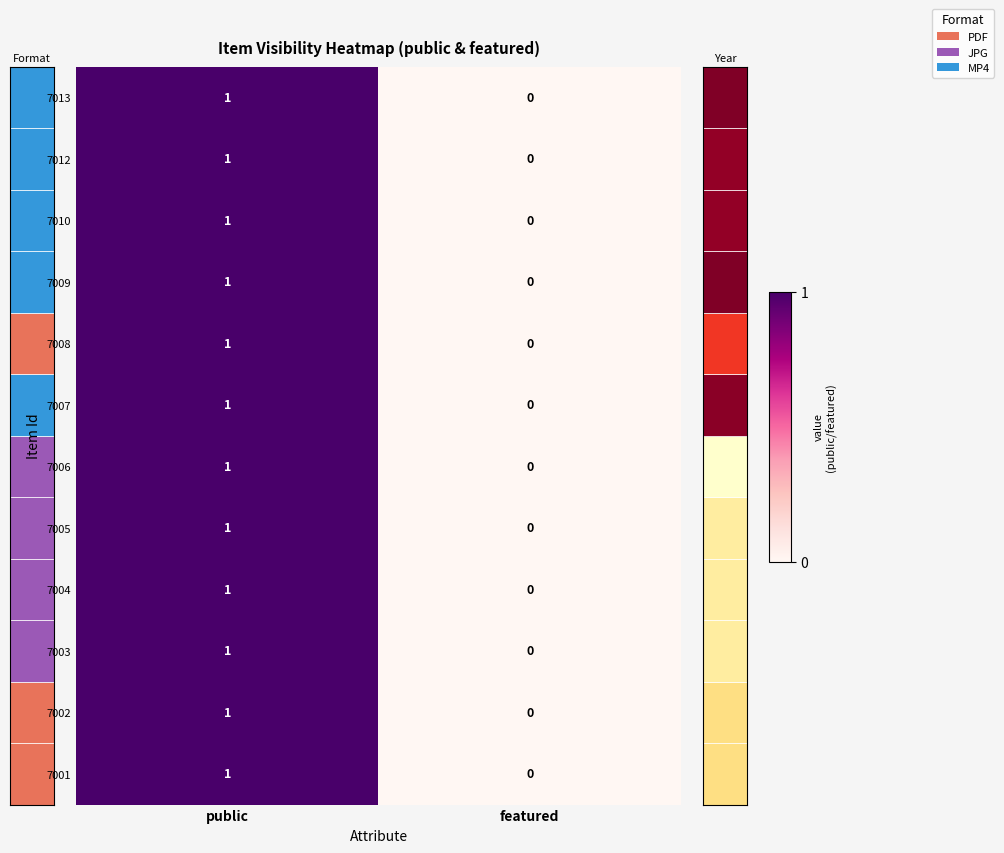

At which category is the sum across all series the highest?

public